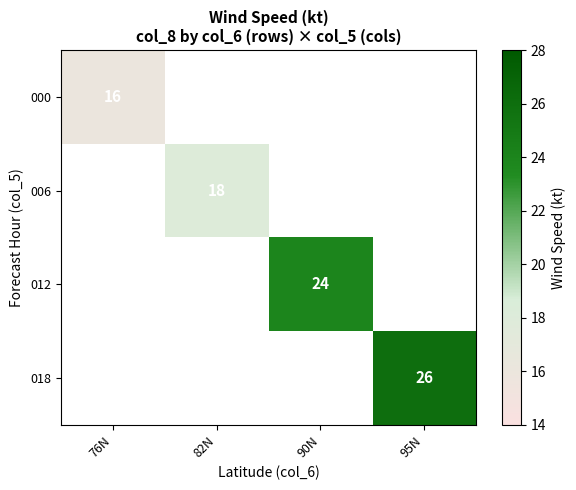

What is the minimum value shown in the chart?

16.0